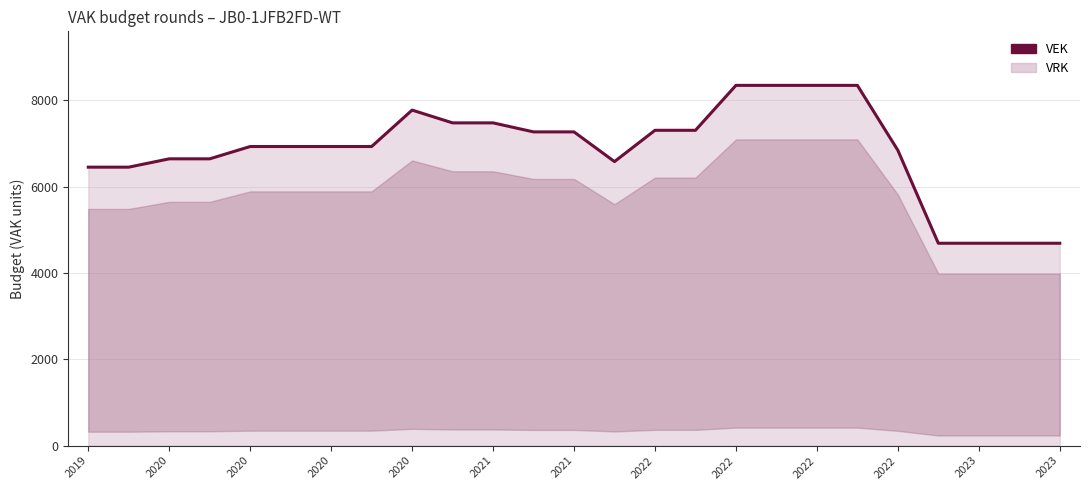

Does the chart have visible grid lines?

Yes